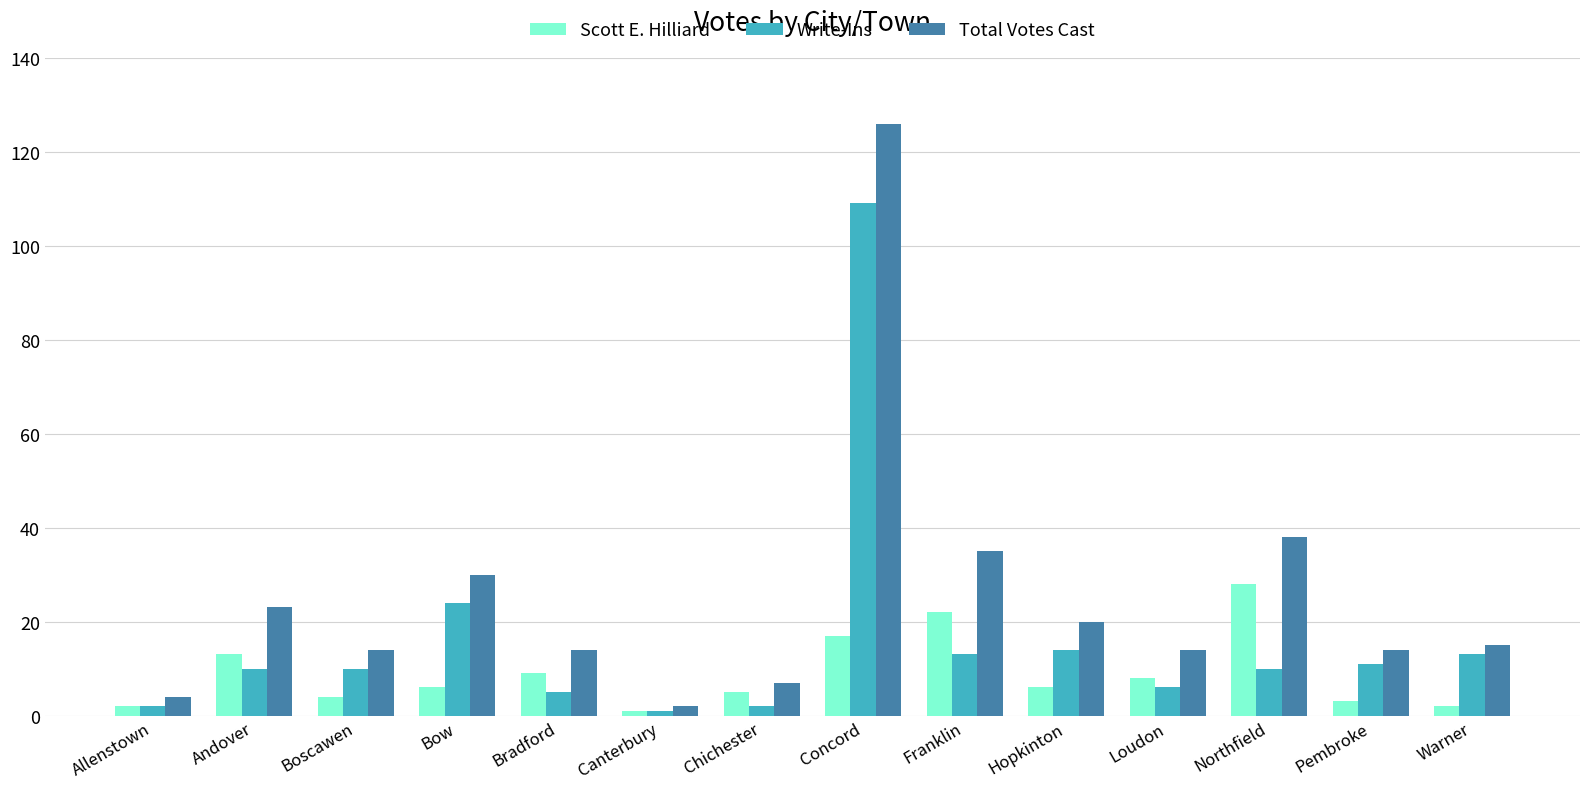

Reading left to right, extract all data points from this chart.

Scott E. Hilliard: Allenstown=2	Andover=13	Boscawen=4	Bow=6	Bradford=9	Canterbury=1	Chichester=5	Concord=17	Franklin=22	Hopkinton=6	Loudon=8	Northfield=28	Pembroke=3	Warner=2
Write-Ins: Allenstown=2	Andover=10	Boscawen=10	Bow=24	Bradford=5	Canterbury=1	Chichester=2	Concord=109	Franklin=13	Hopkinton=14	Loudon=6	Northfield=10	Pembroke=11	Warner=13
Total Votes Cast: Allenstown=4	Andover=23	Boscawen=14	Bow=30	Bradford=14	Canterbury=2	Chichester=7	Concord=126	Franklin=35	Hopkinton=20	Loudon=14	Northfield=38	Pembroke=14	Warner=15